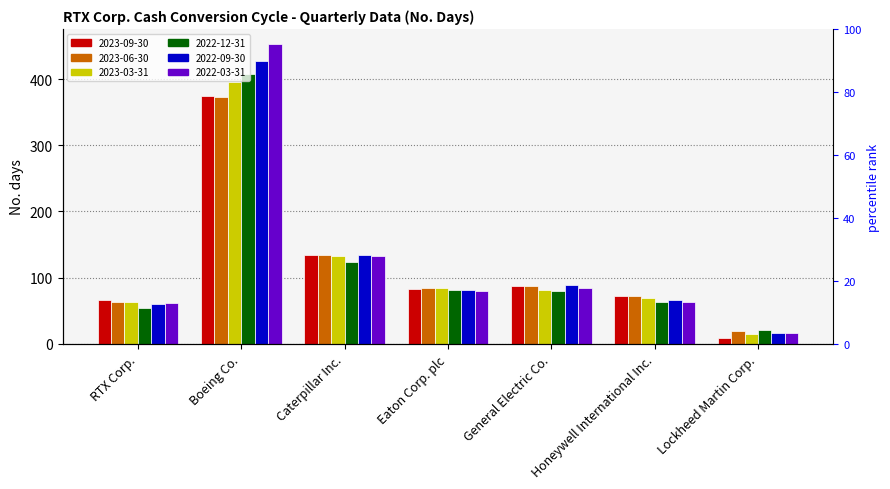

What is the total value across all series at Boeing Co.?

2431